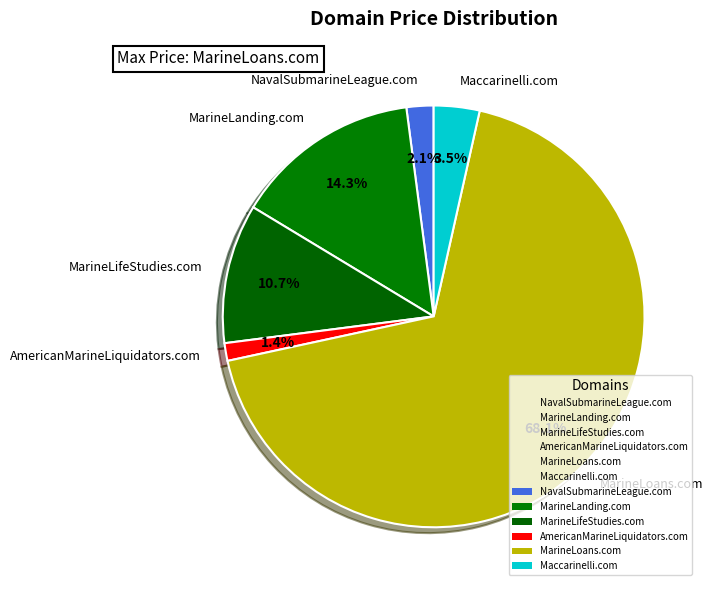

True or false: MarineLifeStudies.com accounts for 1% of the total.

False